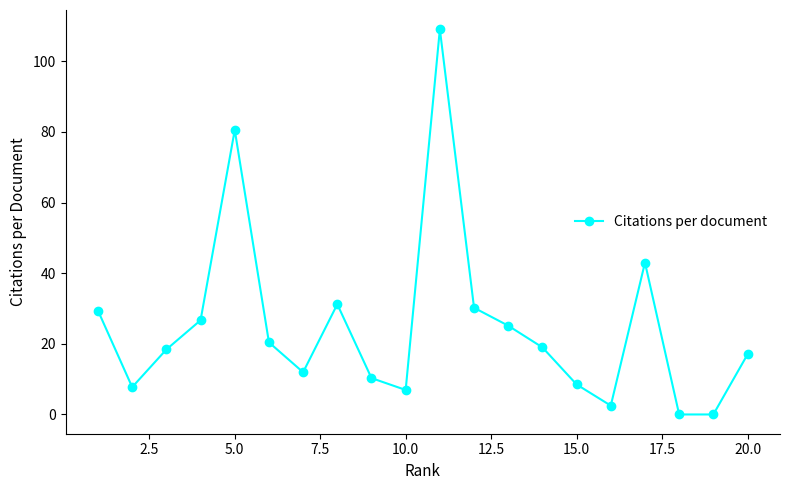

What is the difference between the maximum and second lowest values?

109.1